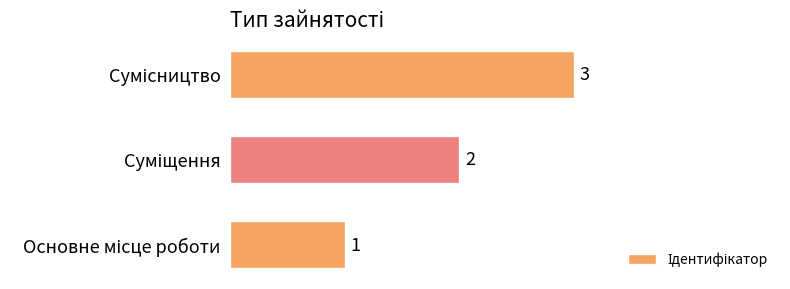

What is the sum of all values?

6